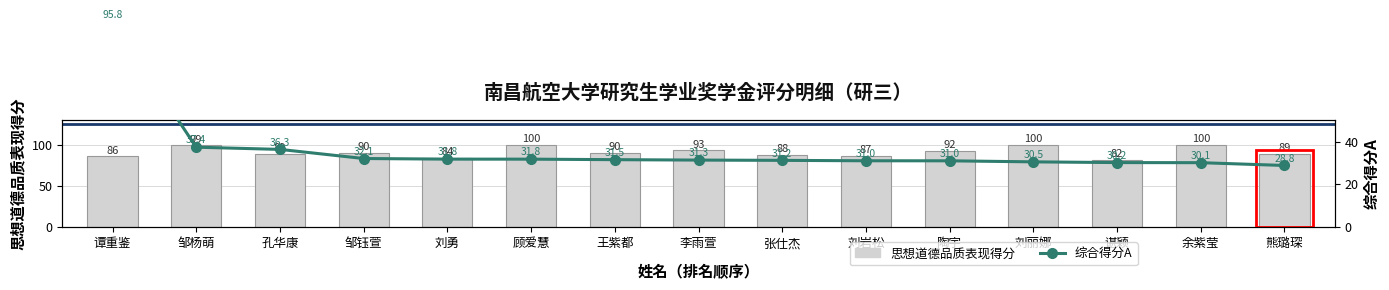

What are all the series names shown in the legend?

思想道德品质表现得分, 综合得分A